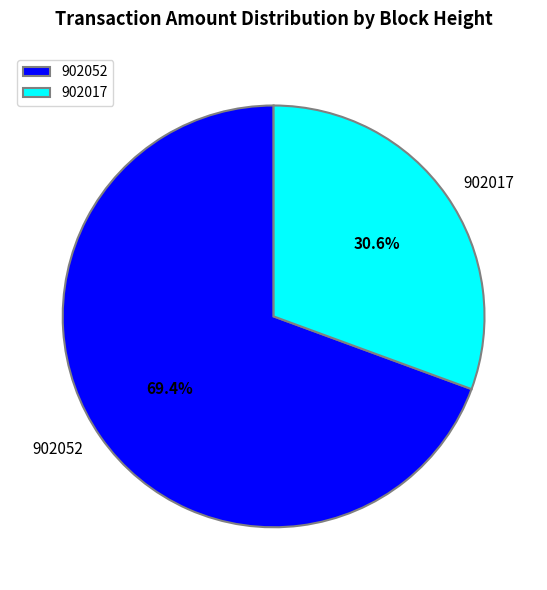

Which category accounts for the majority?

902052